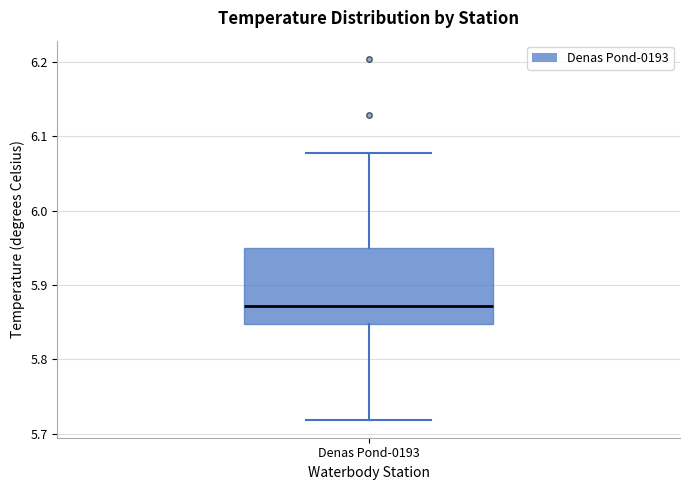

Transcribe this box plot: give where the median line is, the range the box spans, and where the two whiskers end, as read against the y-axis. The values are not printed on the chart, so give them approximately, as read against the axis.

median 5.87, box 5.85 to 5.95, whiskers 5.72 to 6.08